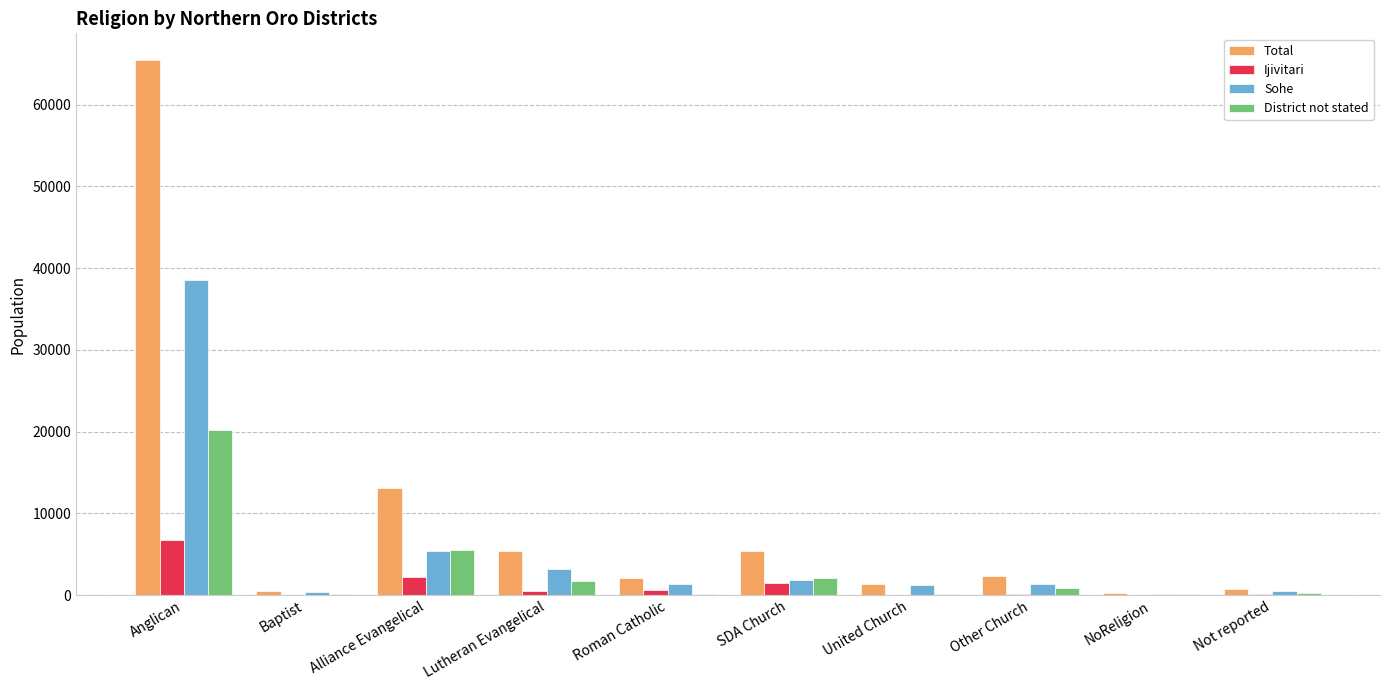

What is the maximum value shown in the chart?

65434